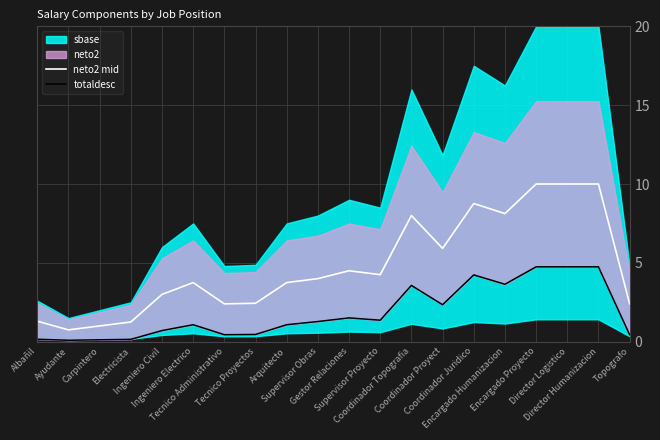

Is the value of neto2 mid at Tecnico Proyectos greater than the value of totaldesc at Electricista?

Yes